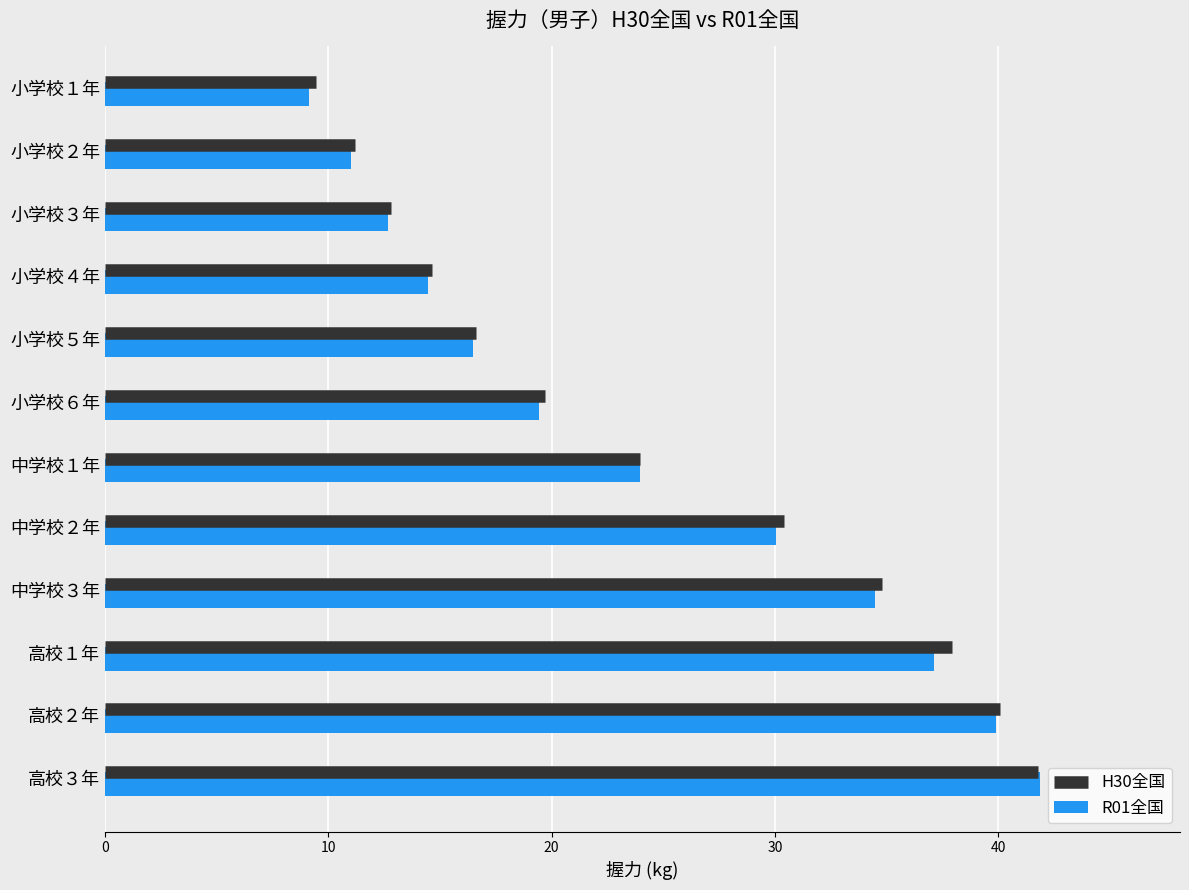

Which category has the lowest value across all series?

小学校１年